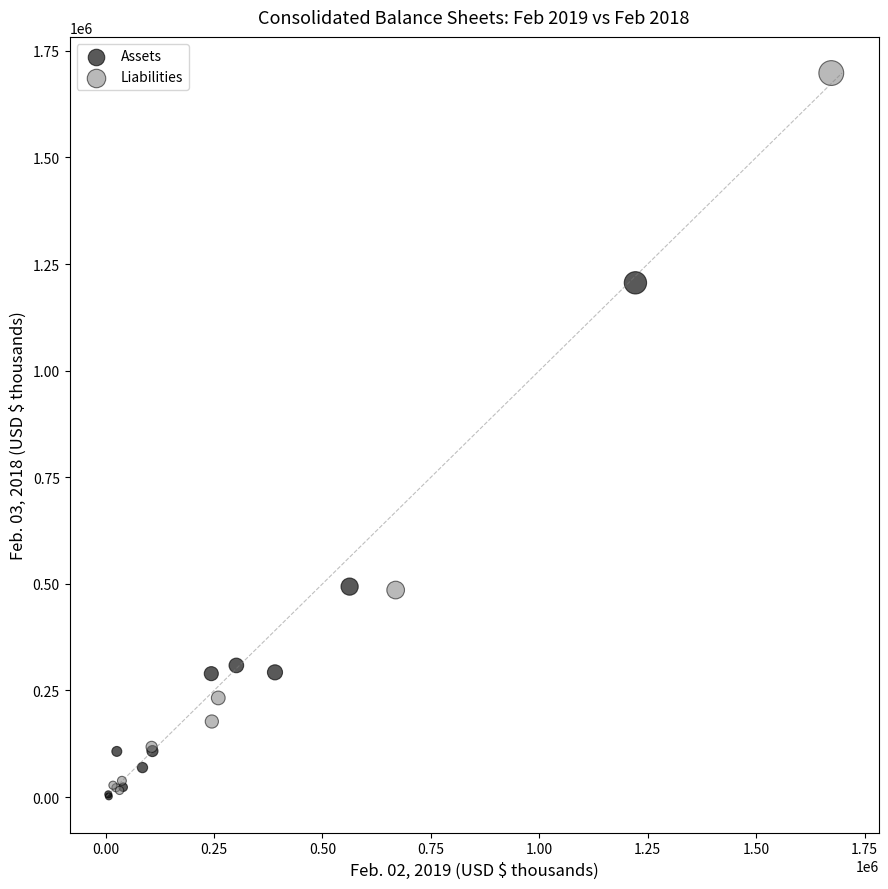

What are all the series names shown in the legend?

Assets, Liabilities